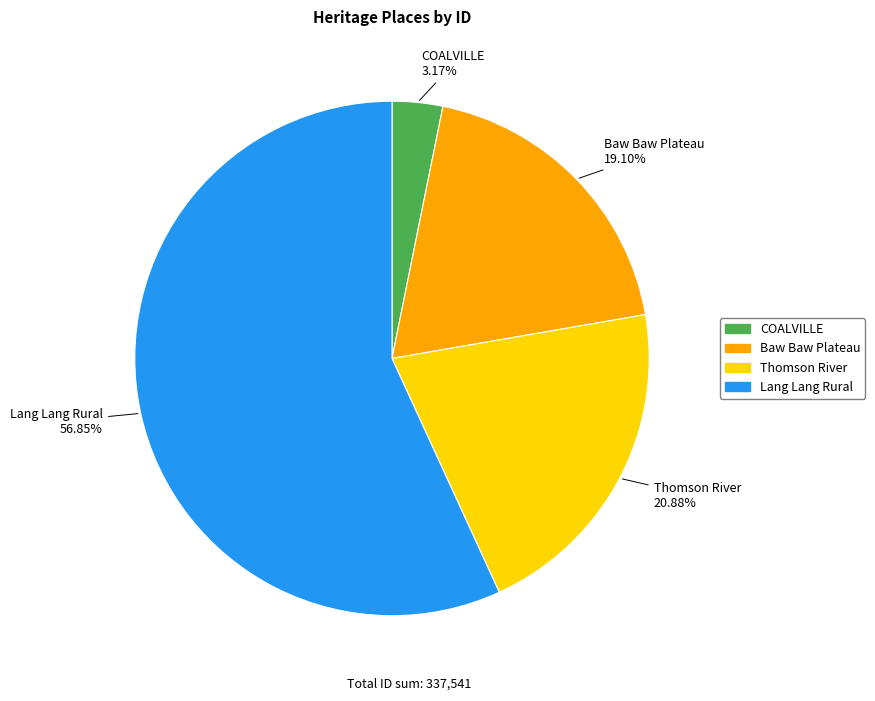

Rank the categories by value from lowest to highest.

COALVILLE, Baw Baw Plateau, Thomson River, Lang Lang Rural